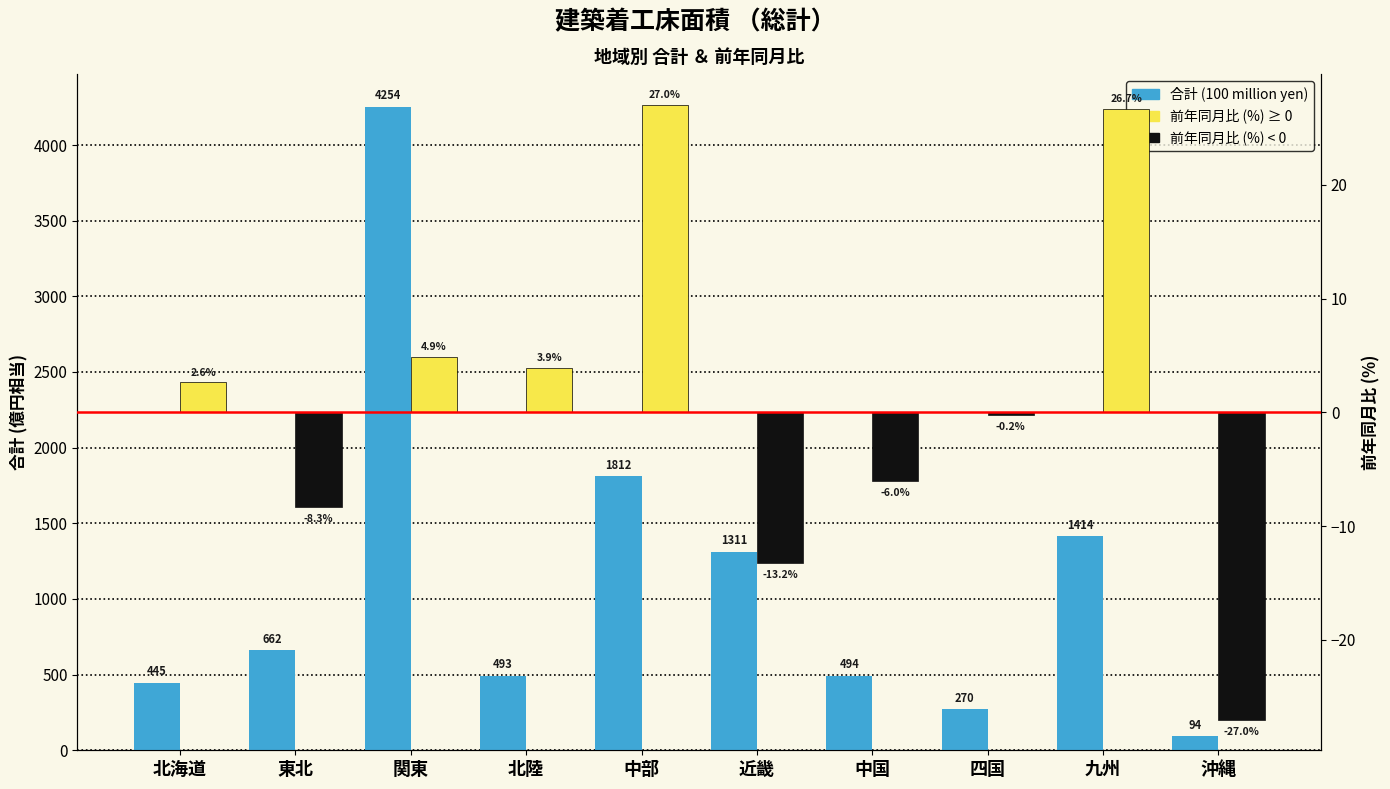

What value does the 前年同月比 (%) series have at 近畿?

-13.2